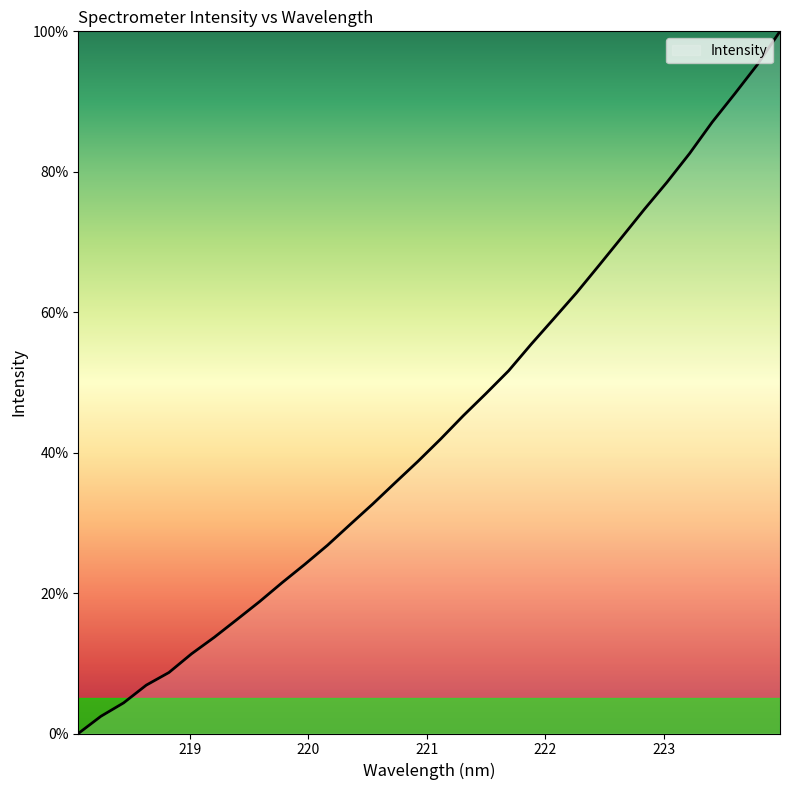

What is the maximum value shown in the chart?

100.0